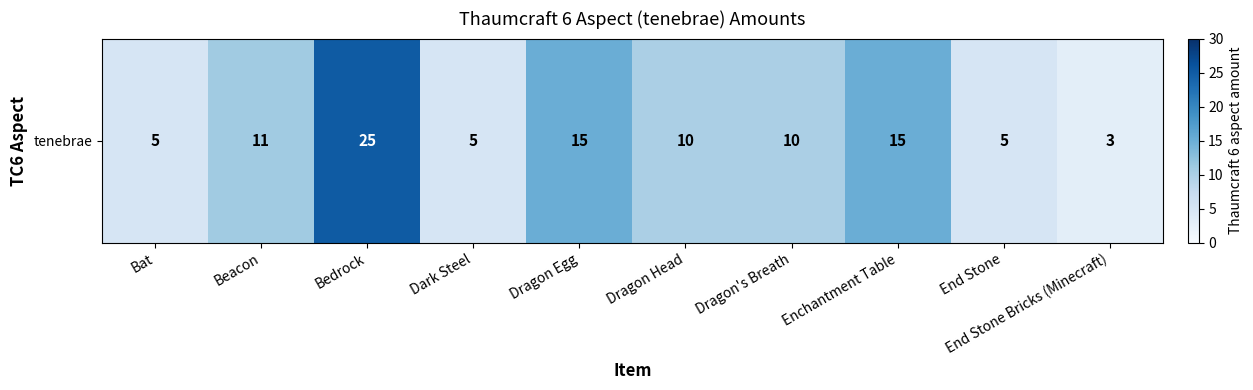

What is the approximate value at End Stone?

5